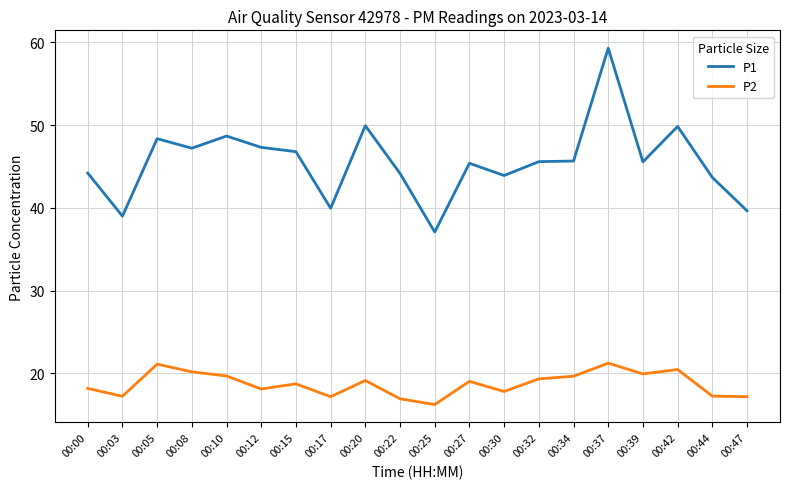

True or false: P1 and P2 intersect in this chart.

False